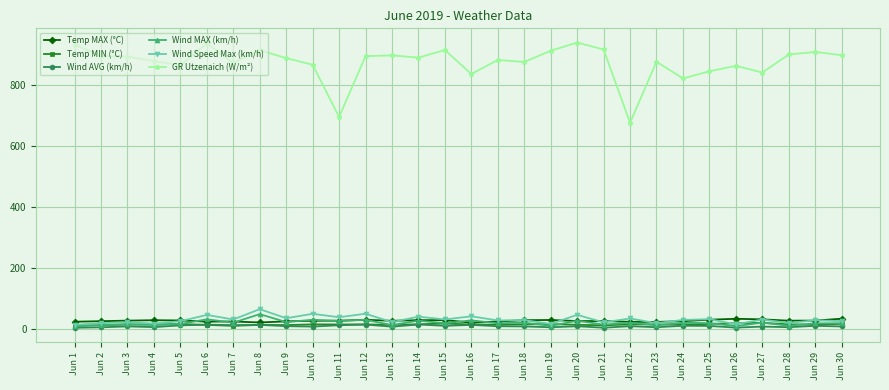

True or false: Wind MAX (km/h) and GR Utzenaich (W/m²) cross at least once.

False